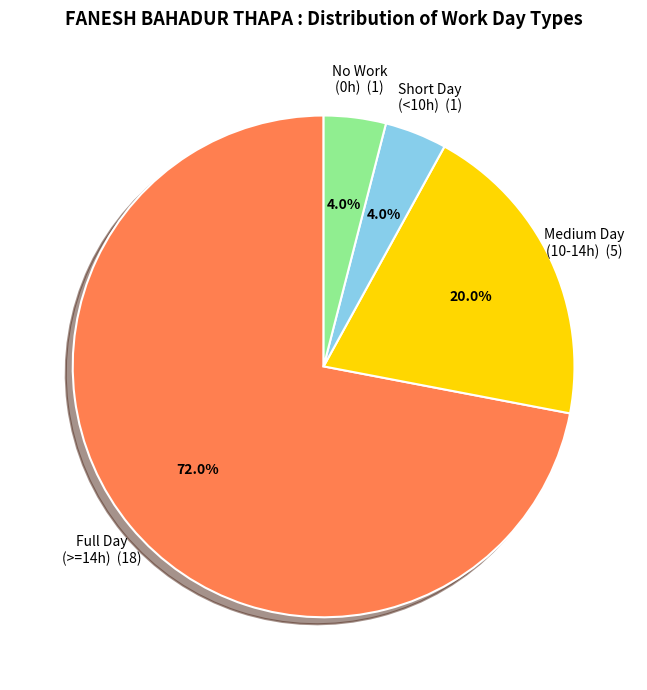

Is there any slice that represents more than half of the pie?

Yes